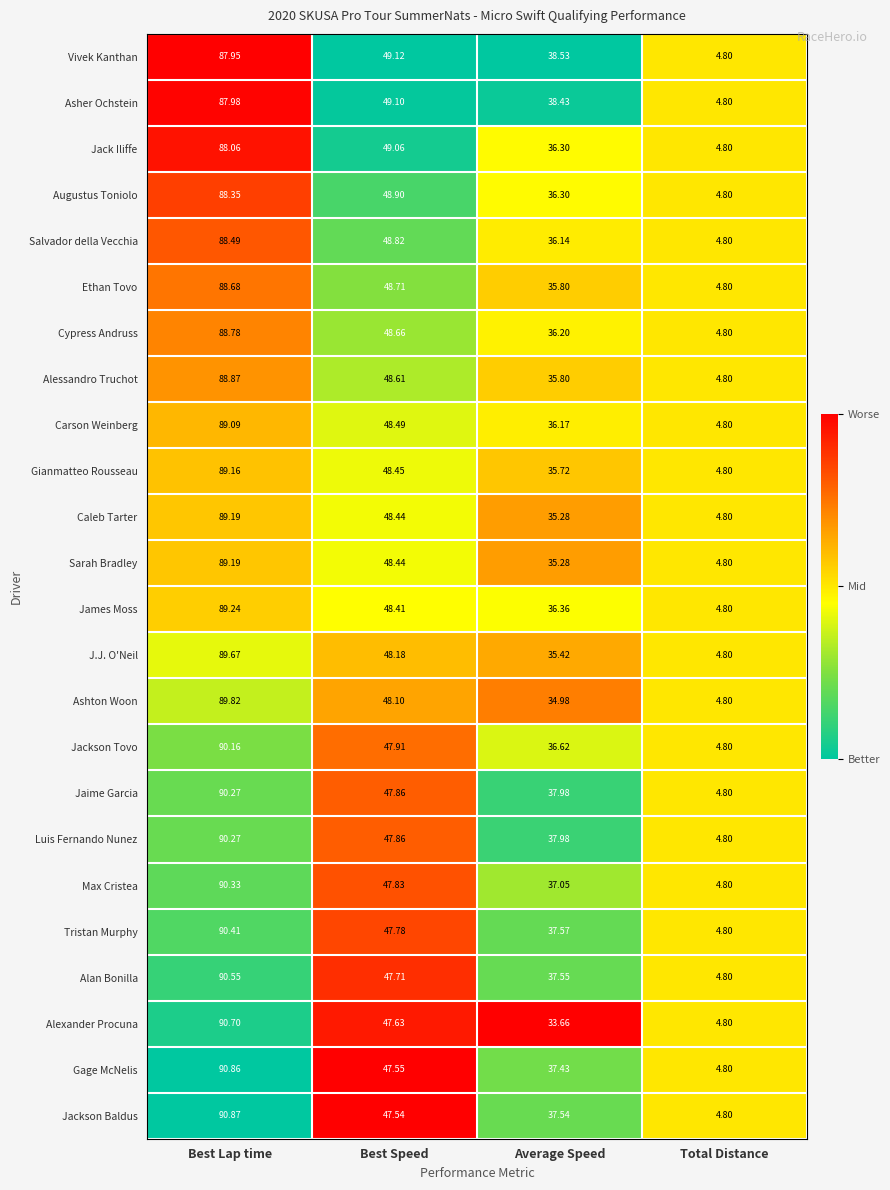

Which series has the largest range (max minus min)?

Jackson Baldus